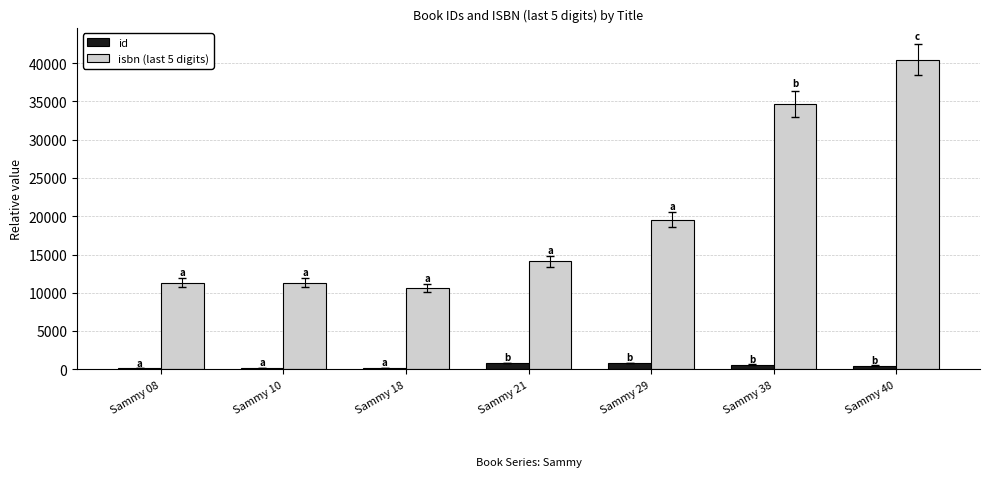

What is the difference between the maximum and second lowest values in the id series?

619